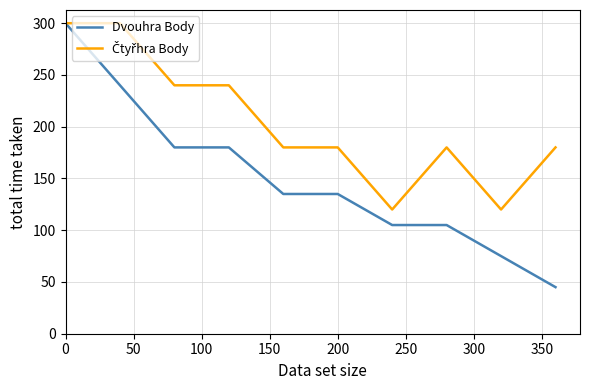

Which series has the widest spread of values?

Dvouhra Body